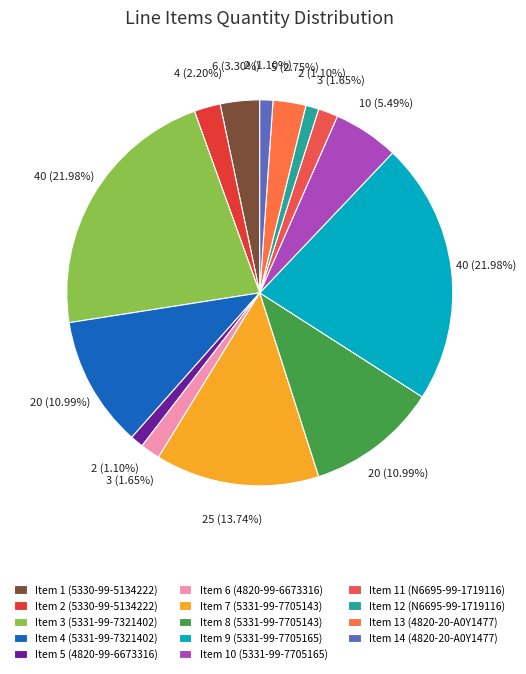

Count the number of slices in the pie.

14